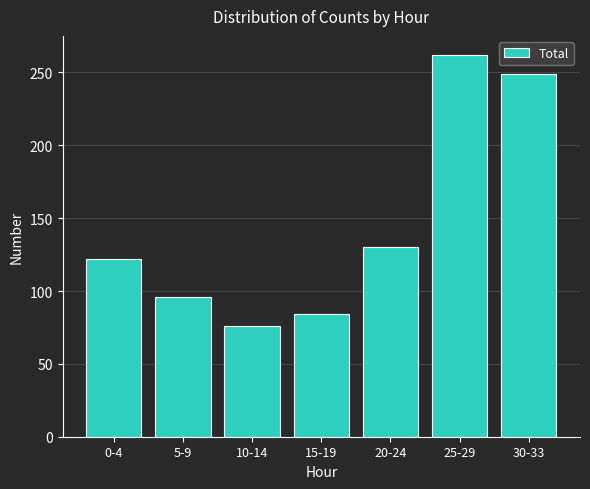

Reading left to right, list all the values displayed in this chart.

122	96	76	84	130	262	249